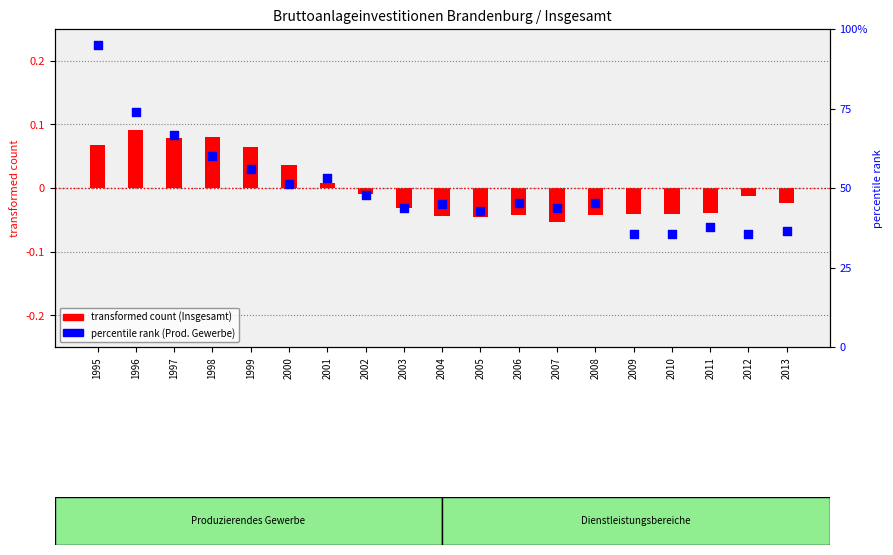

Which series contains the highest Y value?

percentile rank (Prod. Gewerbe)